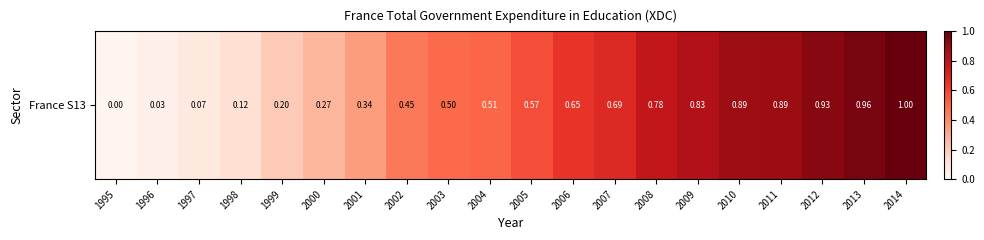

Is it true that the value at 2006 is 0.6?

True